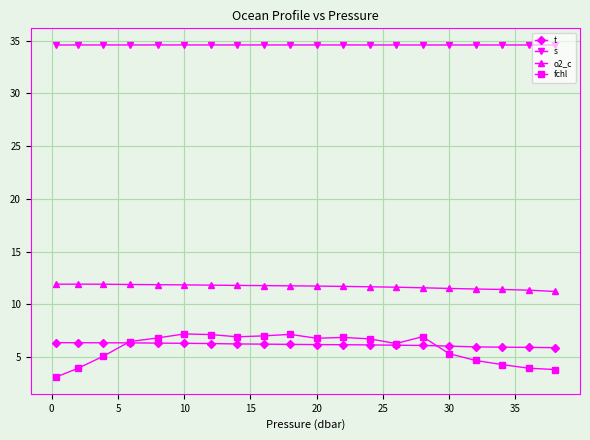

What is the value of the t point at the 7th from the left?

6.3